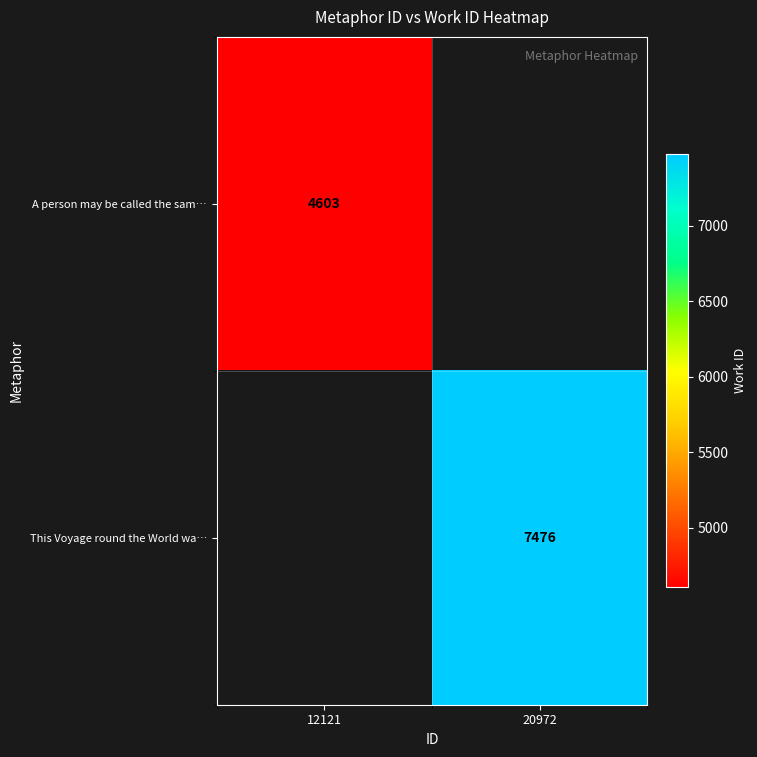

The A person may be called the sam… series shows 4603 at 12121. True or false?

True